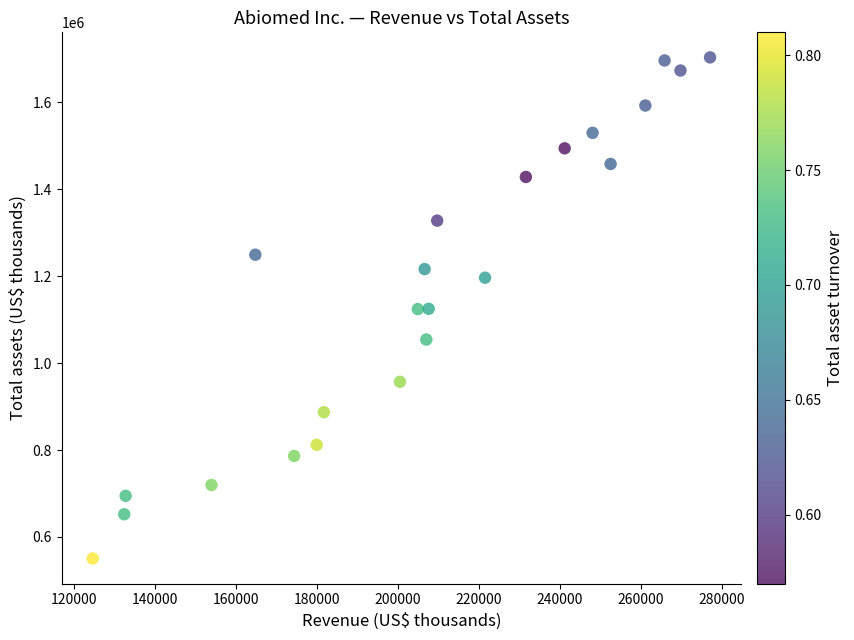

What is the range of X values (max minus min)?

152469